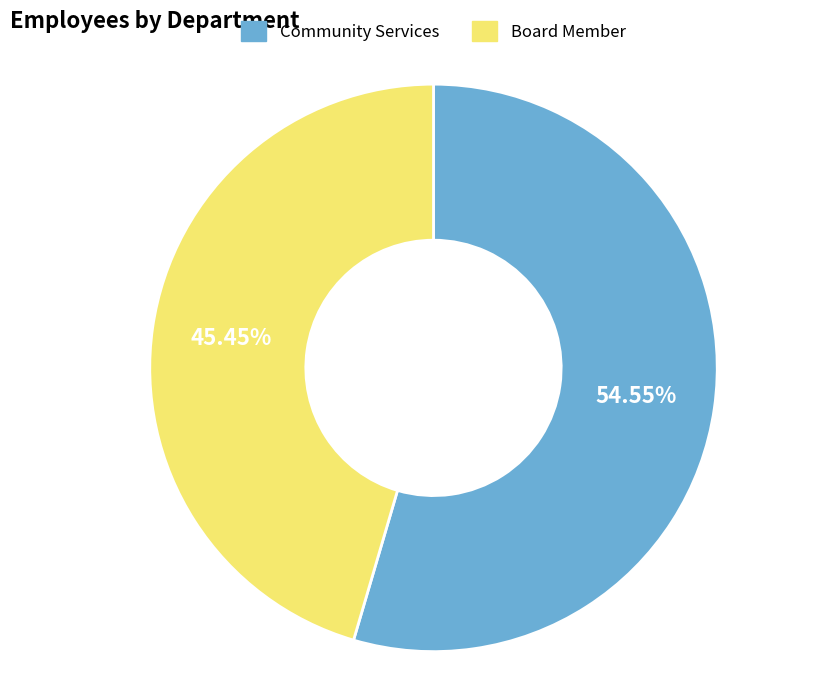

Which category accounts for the majority?

Community Services